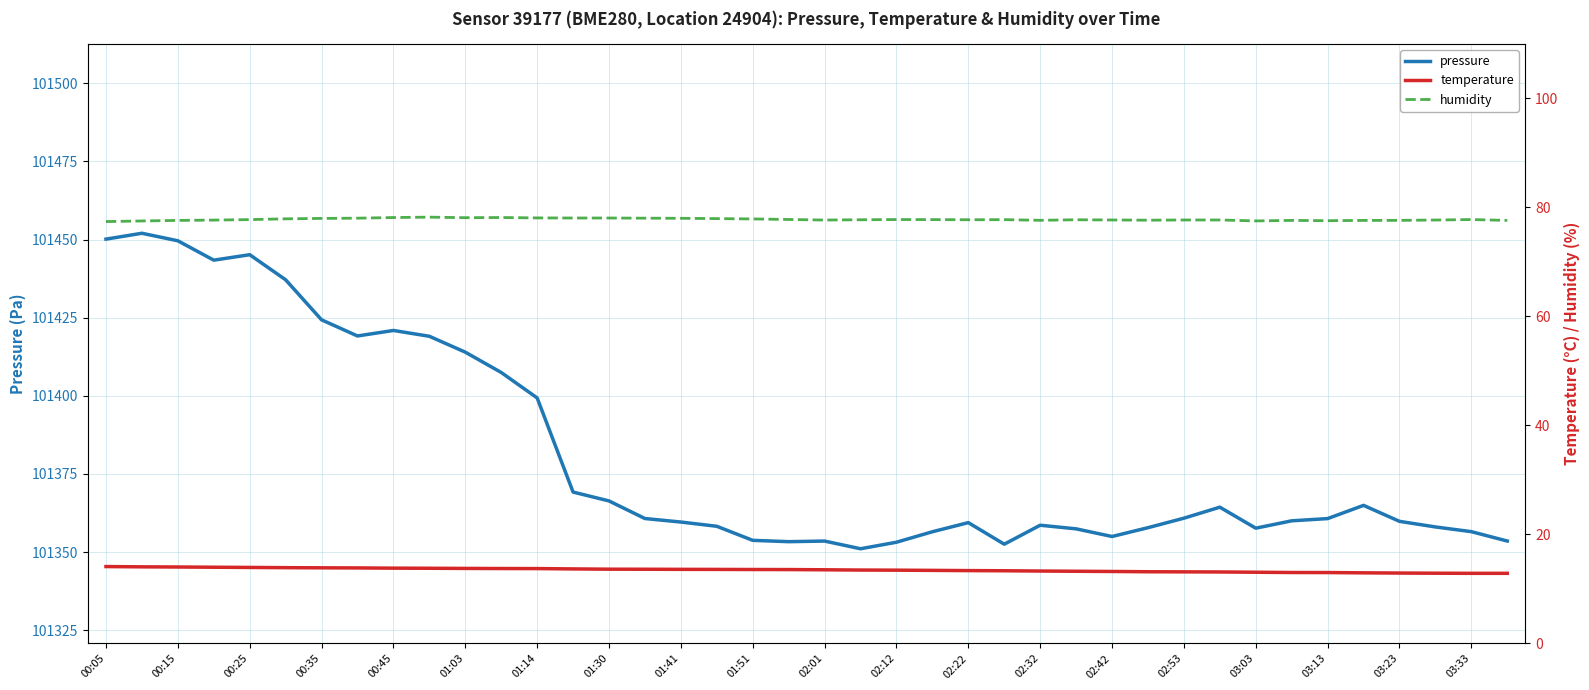

True or false: pressure has a value of 101358.6 at 02:32.

True